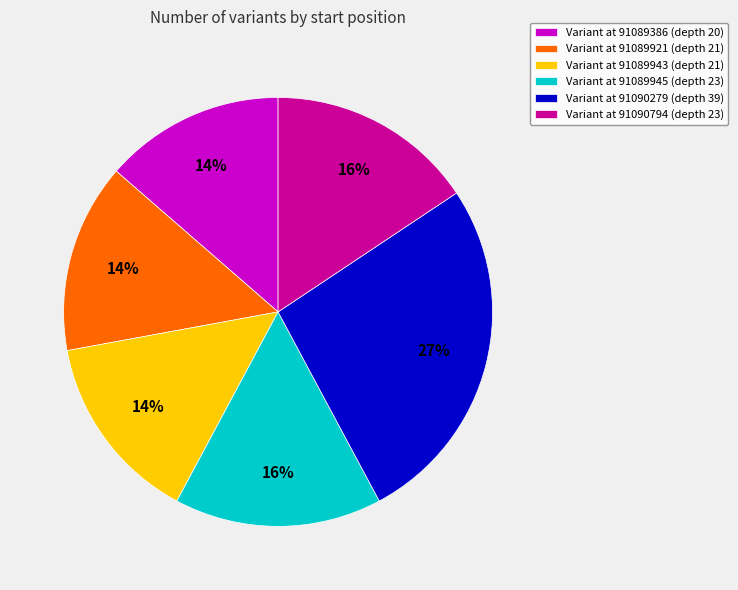

Combined, do Variant at 91090794 (depth 23) and Variant at 91089921 (depth 21) account for over 50%?

No